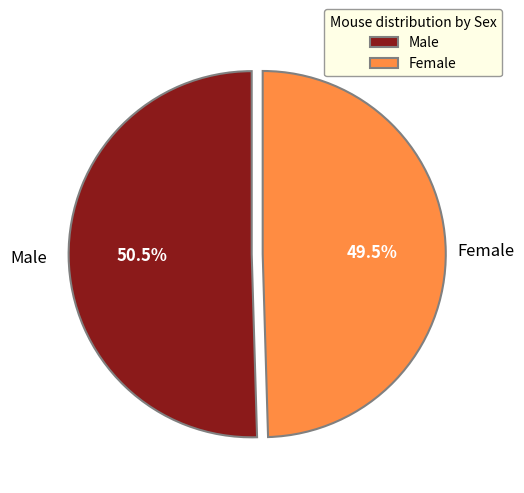

Rank the categories by value from lowest to highest.

Female, Male